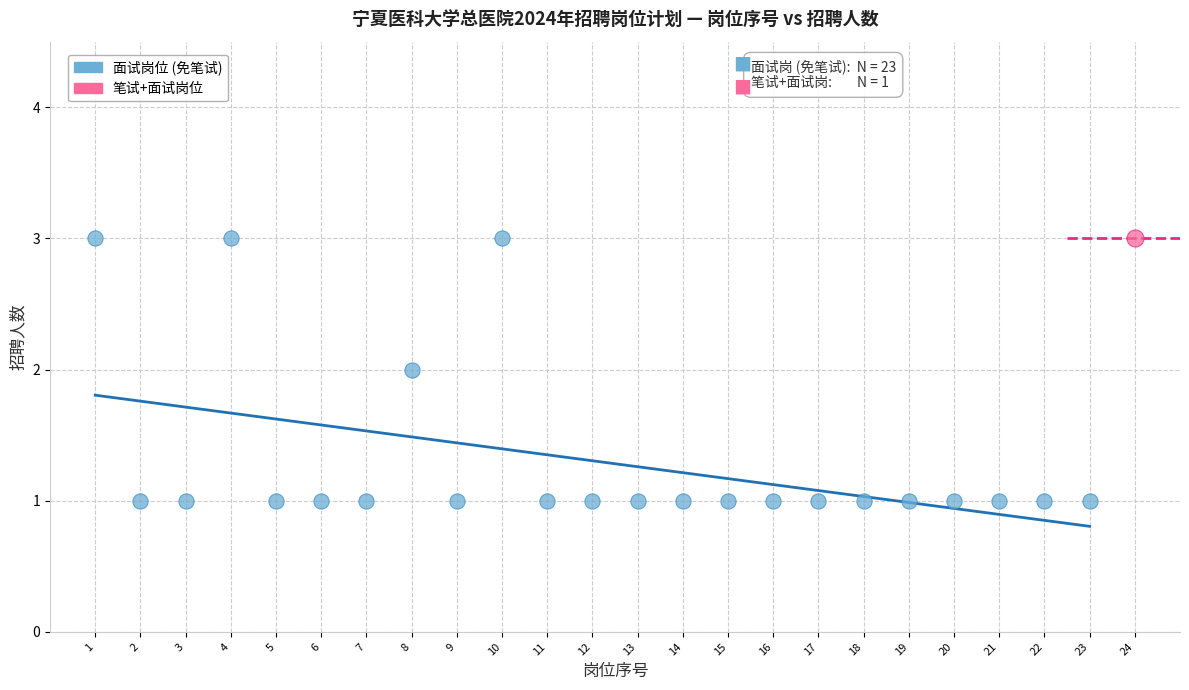

What are all the series names shown in the legend?

面试岗位 (免笔试), 笔试+面试岗位